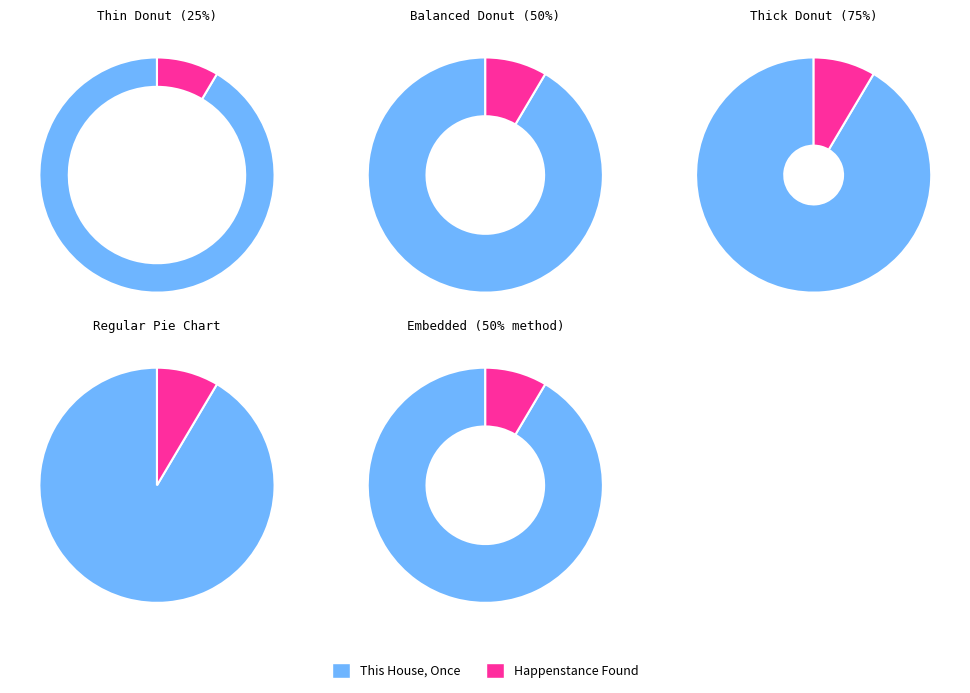

To the nearest percent, what is the average slice percentage?

50%